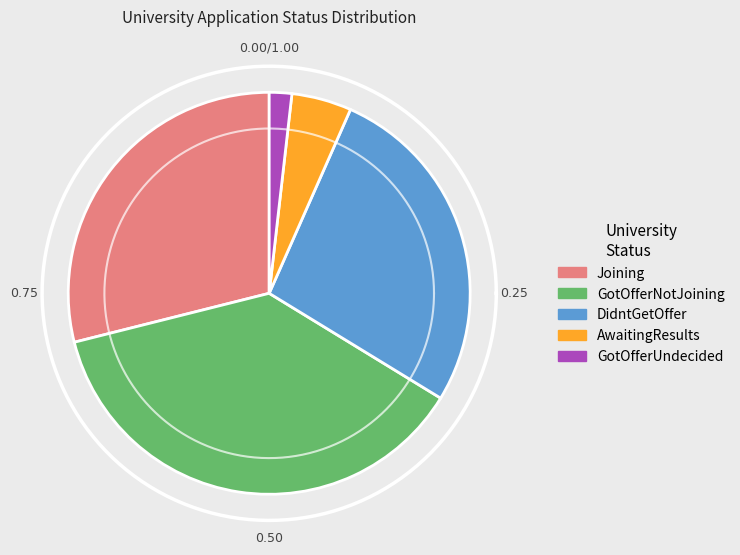

Is GotOfferUndecided the majority of the pie?

No